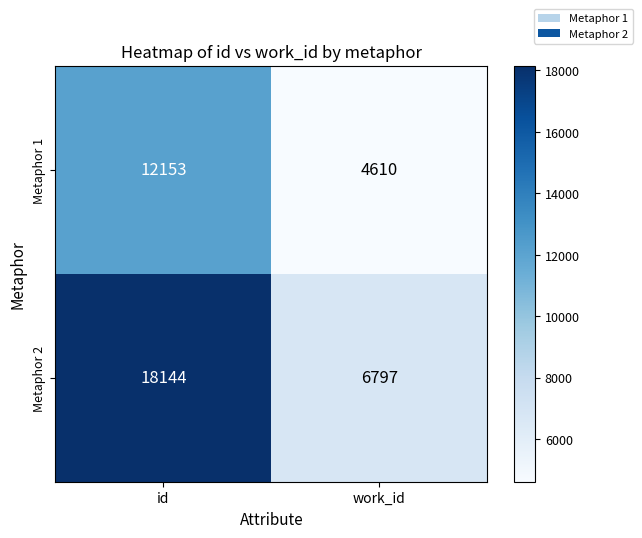

How many series are shown in this chart?

2